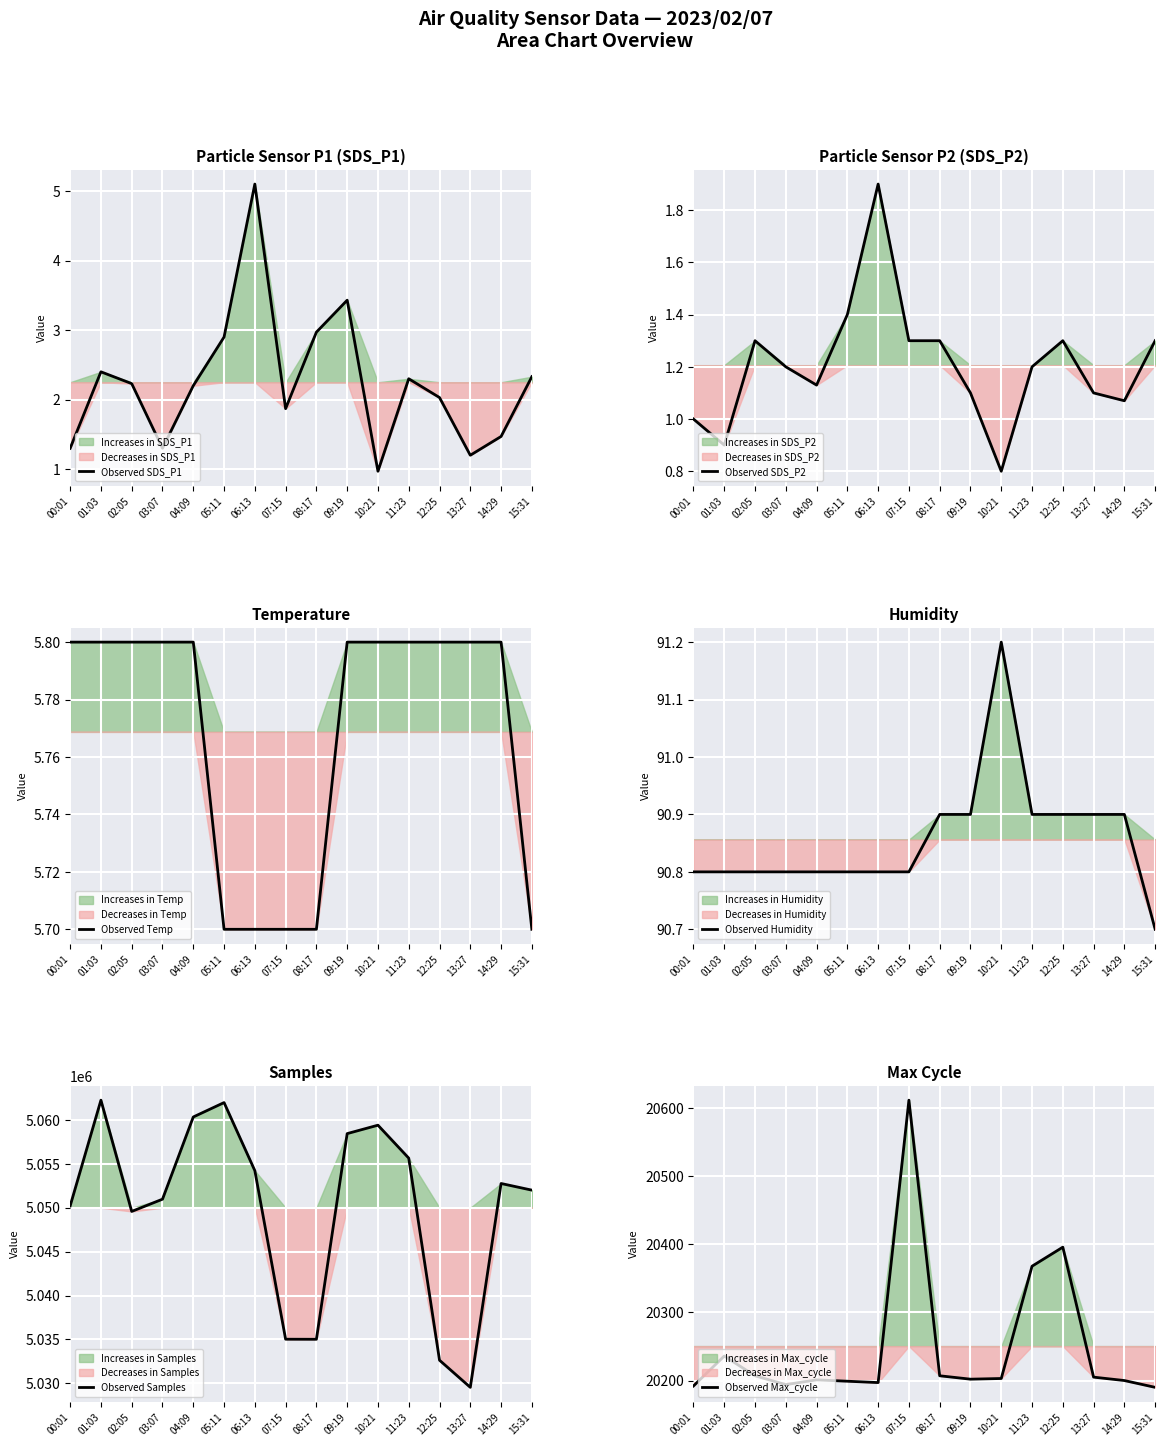

Is it true that Observed Samples equals 5052757.0 at 14:29?

True